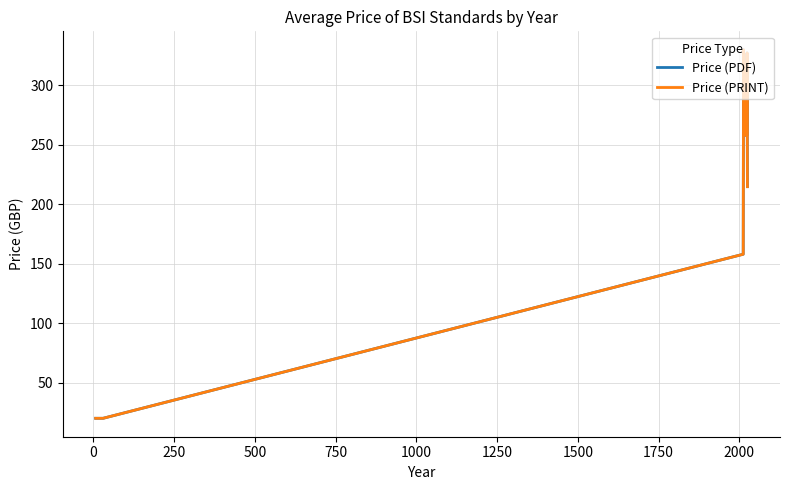

Does the chart have visible grid lines?

Yes